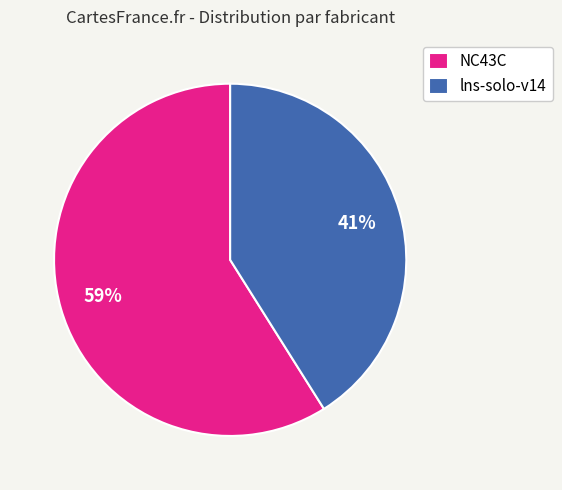

What percentage is the NC43C slice, to the nearest percent?

59%